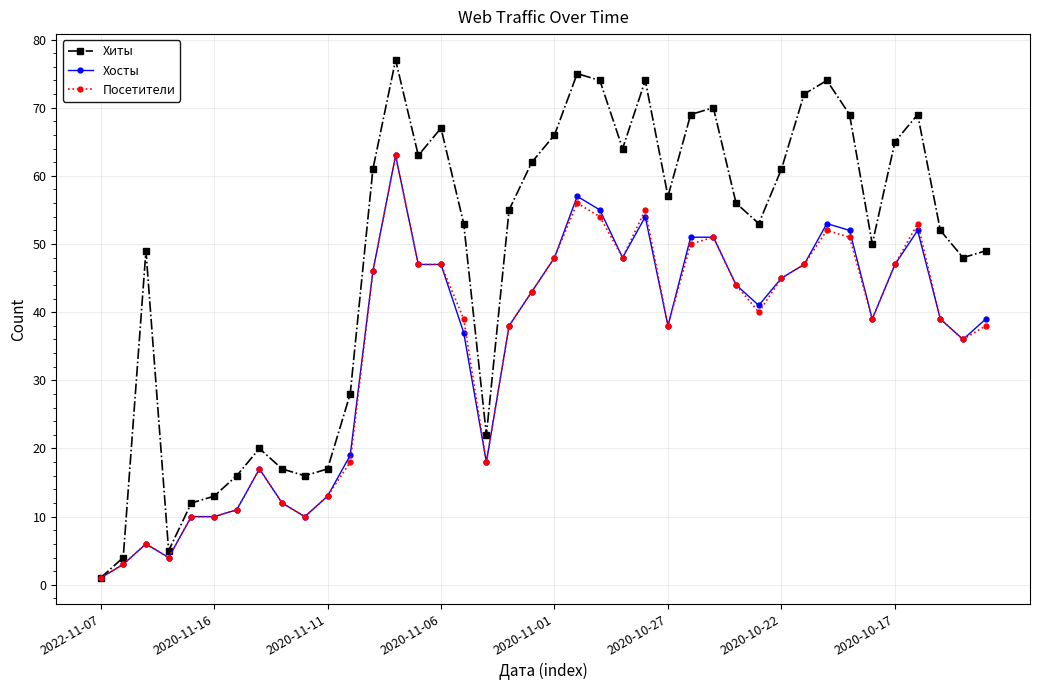

Which series has the widest spread of values?

Хиты